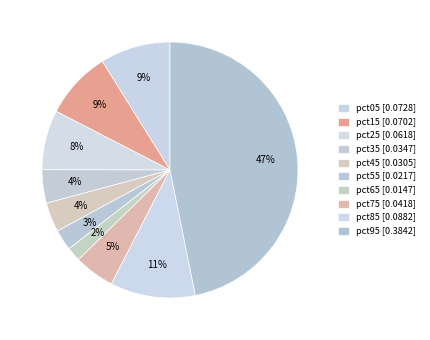

How many segments does this pie chart have?

10